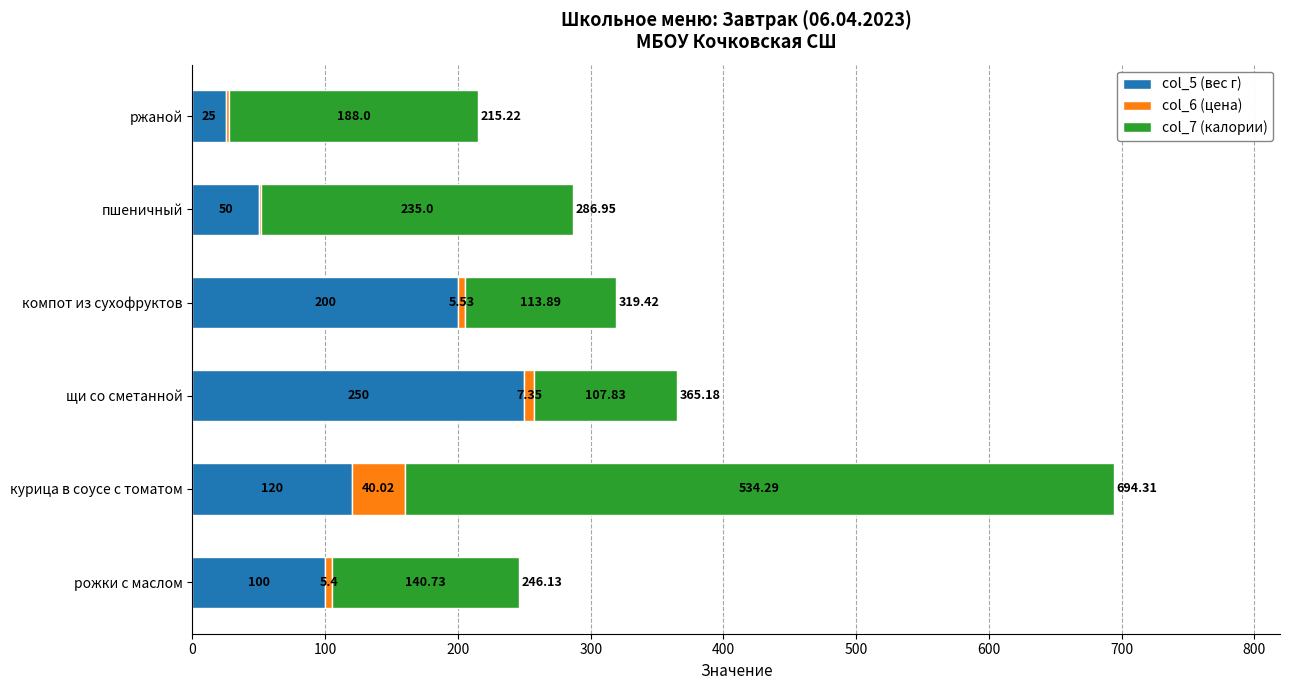

At which category is the sum across all series the highest?

курица в соусе с томатом